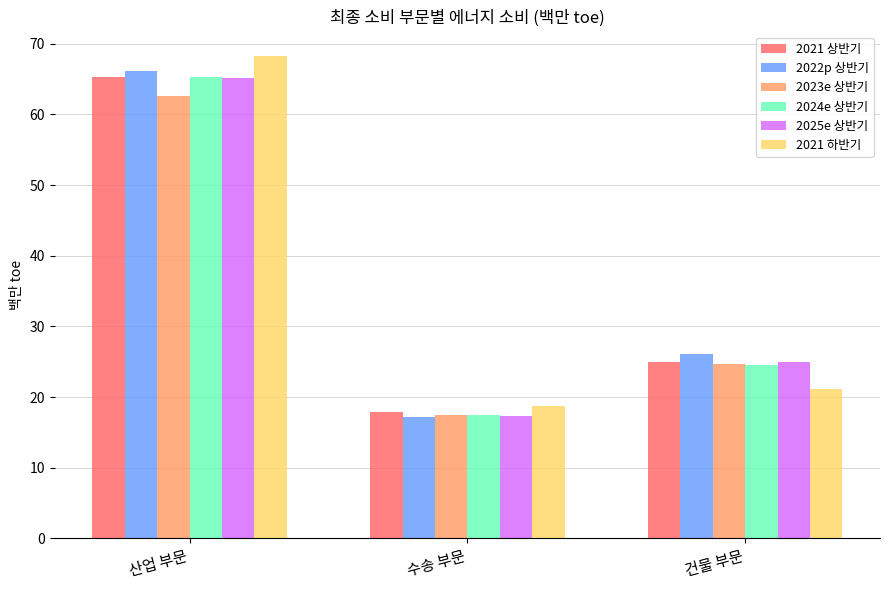

Read the 2021 하반기 value at 건물 부문.

21.1